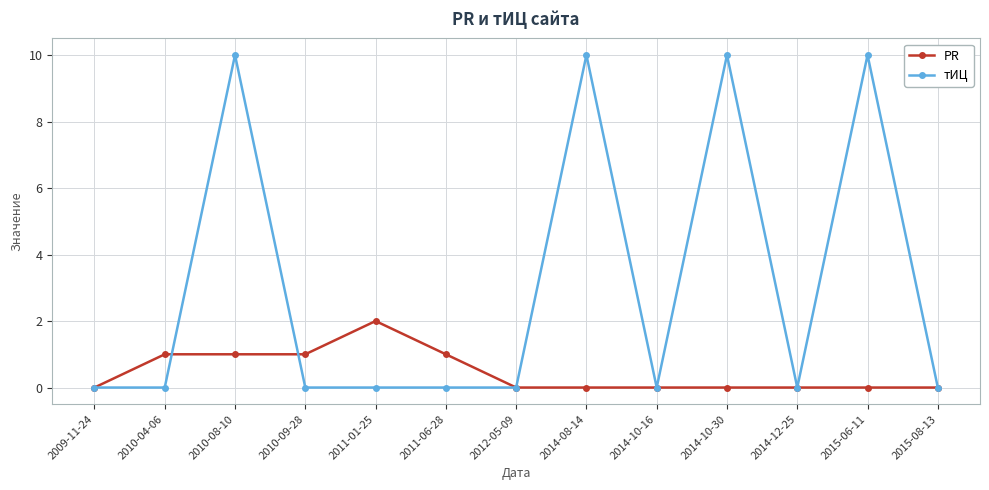

At how many categories does at least one series exceed 6?

4